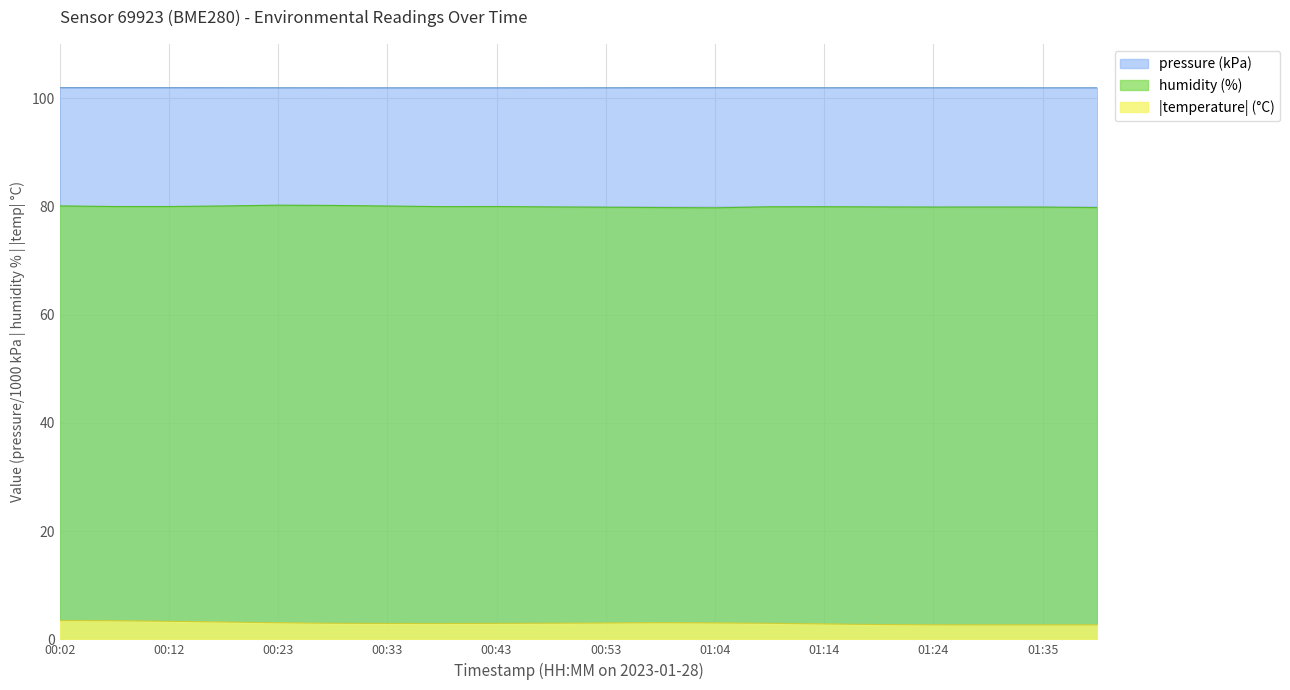

How many interior local peaks does the pressure series have?

1